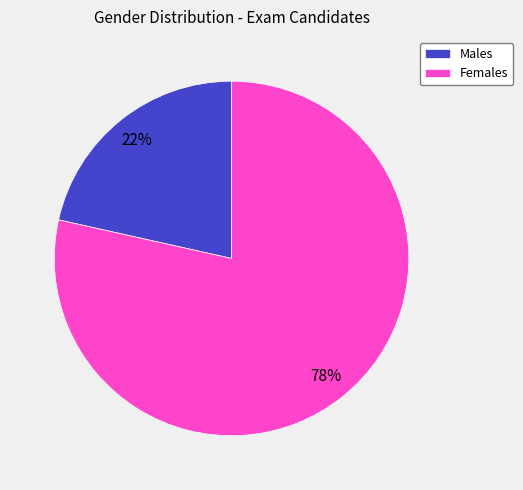

What is the ratio of the value at Males to the value at Females?

0.3